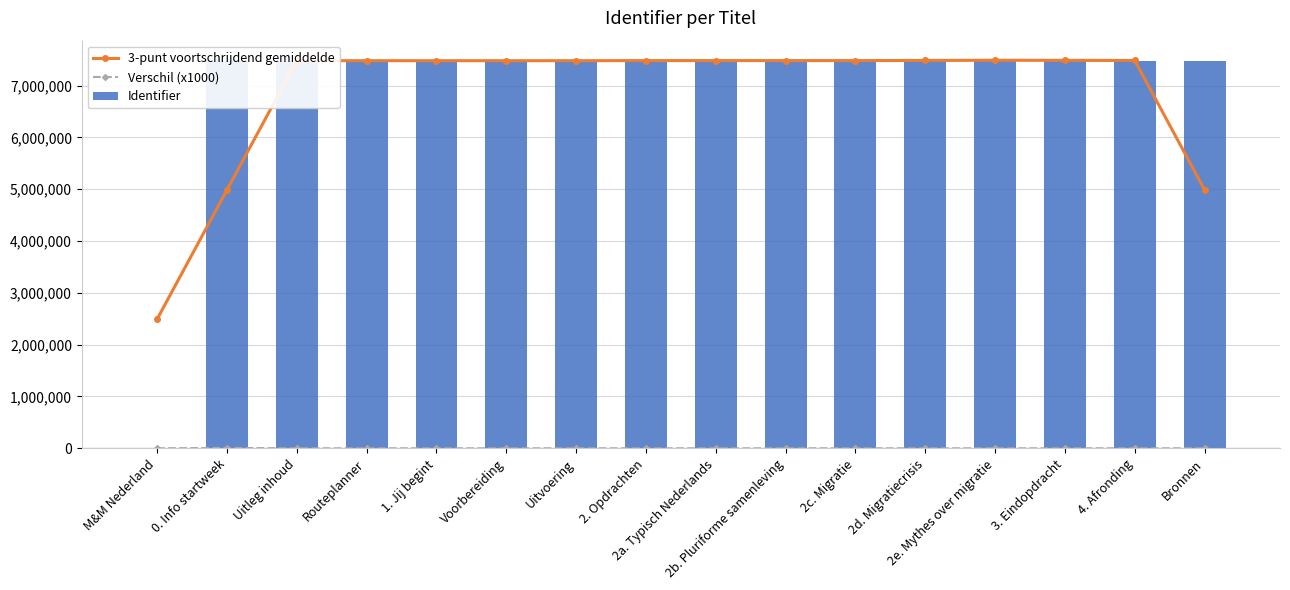

What are all the series names shown in the legend?

3-punt voortschrijdend gemiddelde, Verschil (x1000), Identifier